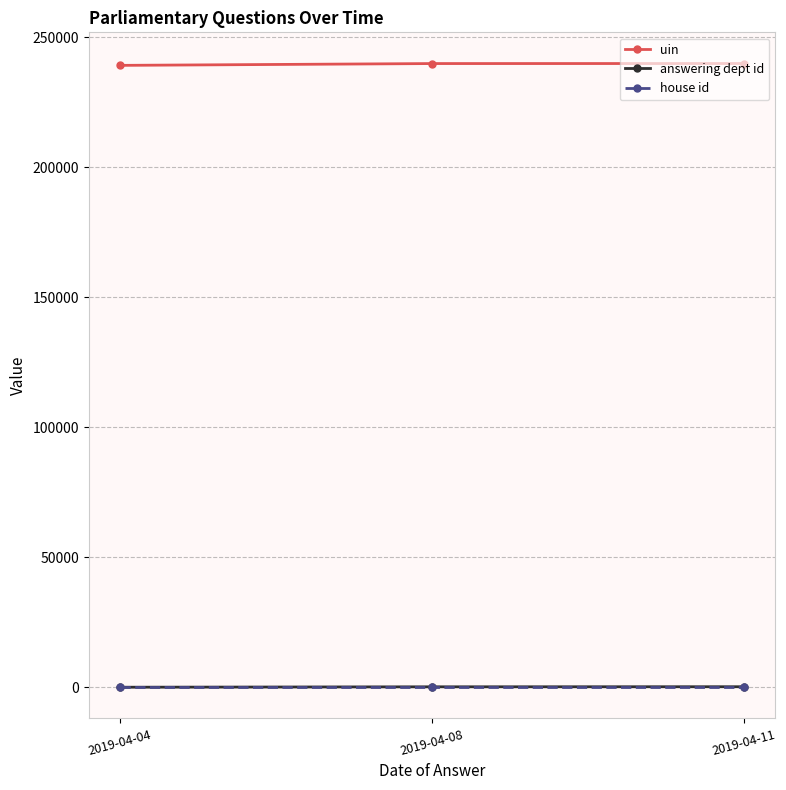

The value of uin at 2019-04-08 is 239884.8. True or false?

True